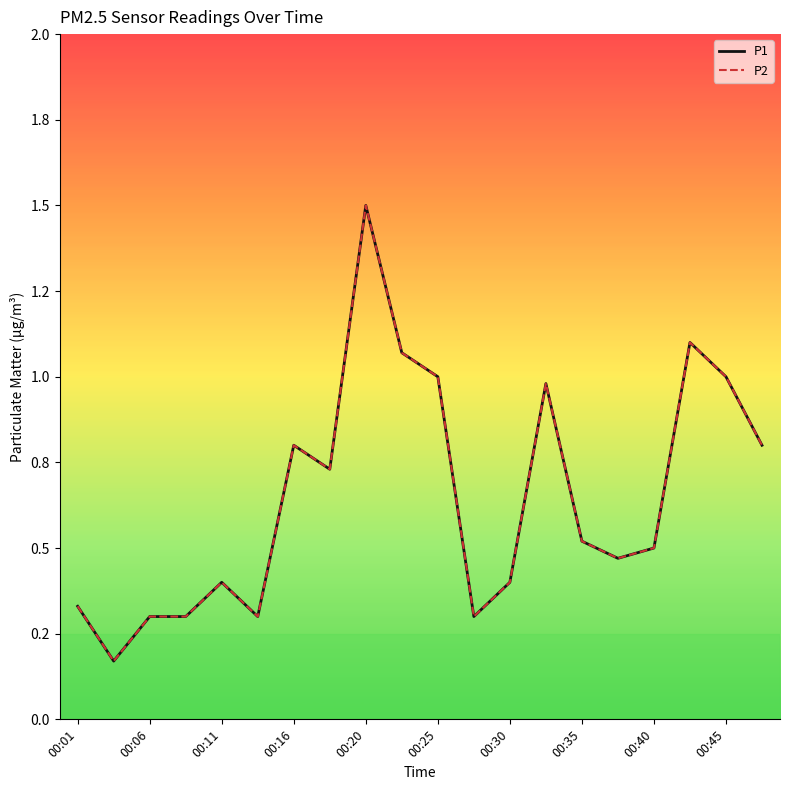

Which series has the widest spread of values?

P1